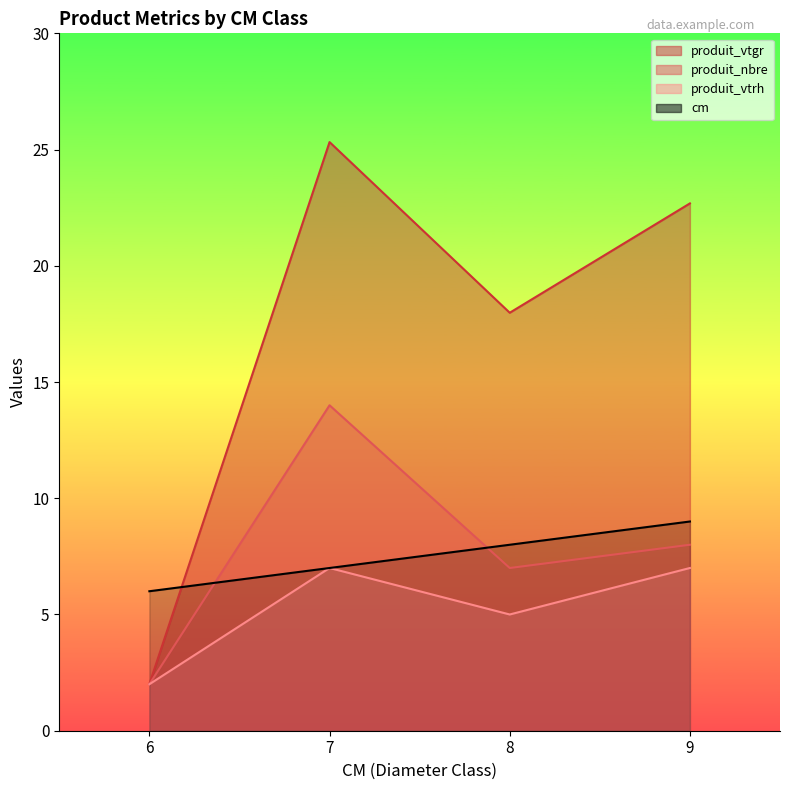

True or false: cm has a value of 5.2 at 8.

False